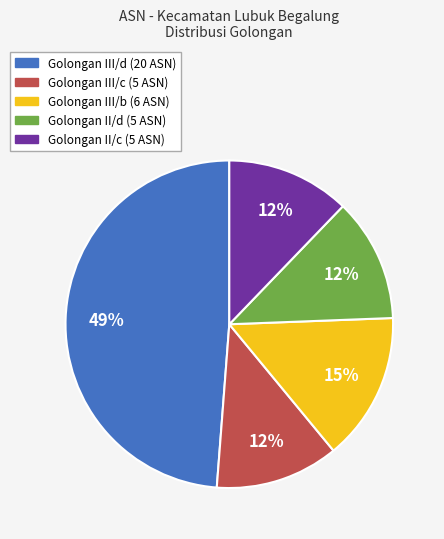

To the nearest percent, what is the average slice percentage?

20%